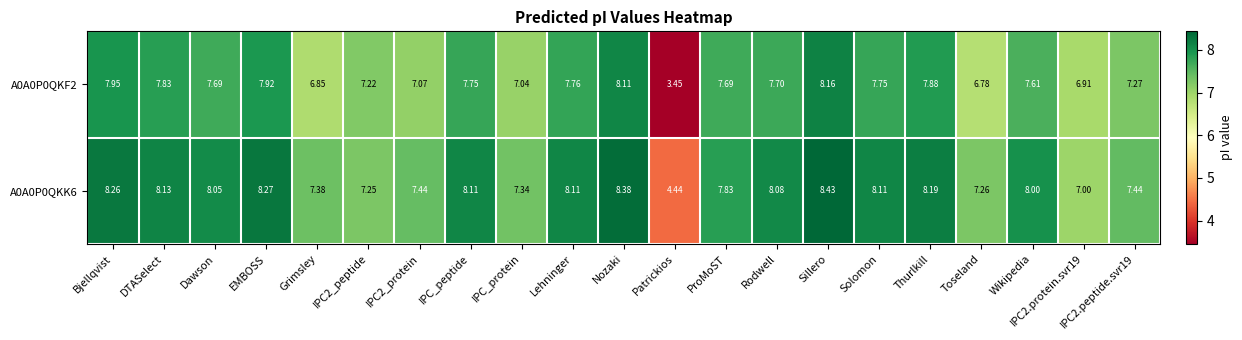

At Lehninger, list the series in order from largest to smallest.

A0A0P0QKK6, A0A0P0QKF2